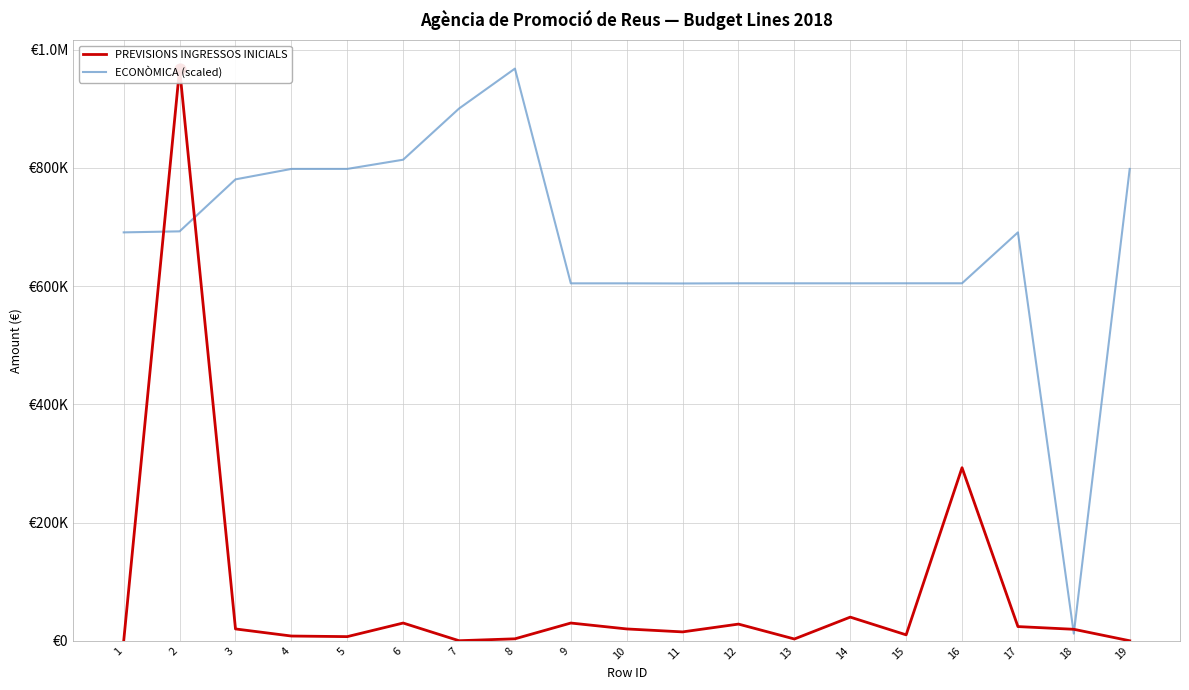

Which series reaches the minimum Y coordinate?

PREVISIONS INGRESSOS INICIALS